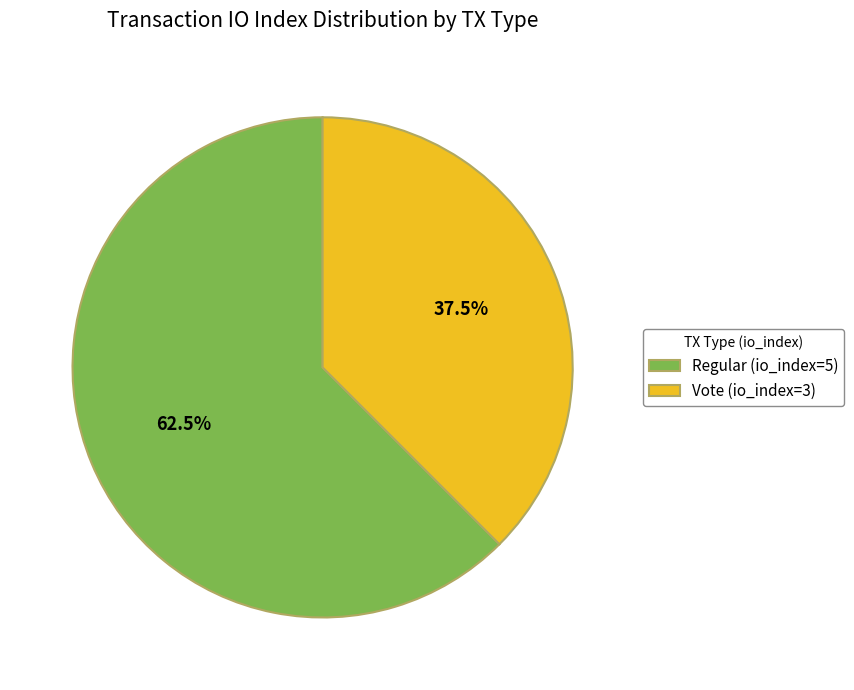

How many segments does this pie chart have?

2